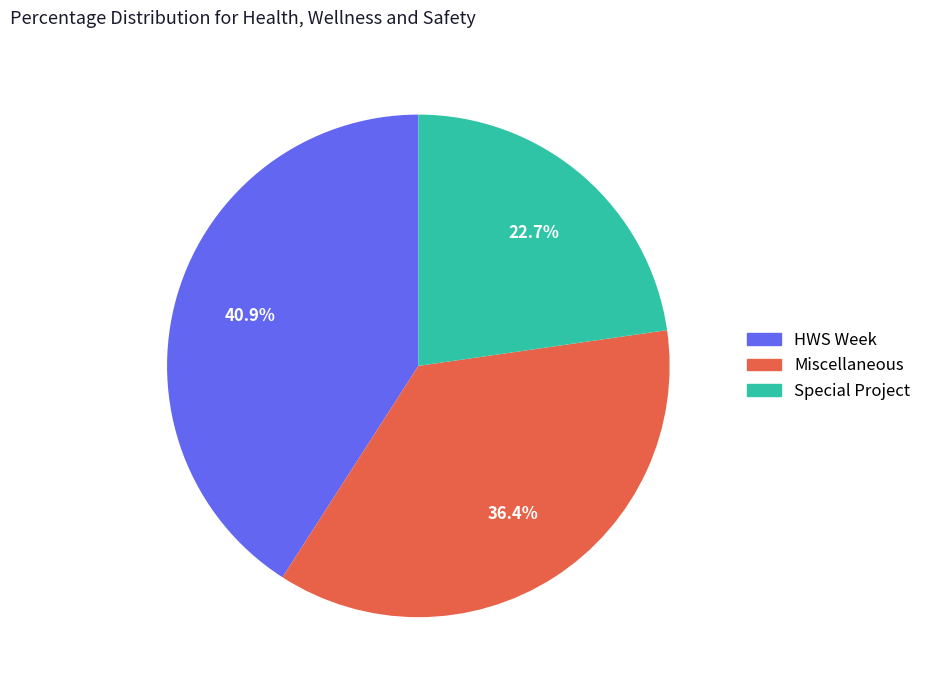

To the nearest percent, what is the average slice percentage?

33%